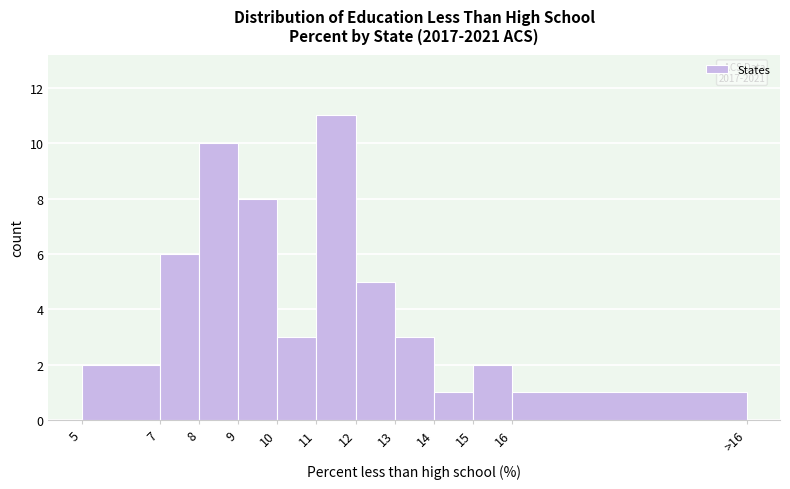

Reading left to right, transcribe all the data shown in this chart.

2	6	10	8	3	11	5	3	1	2	1